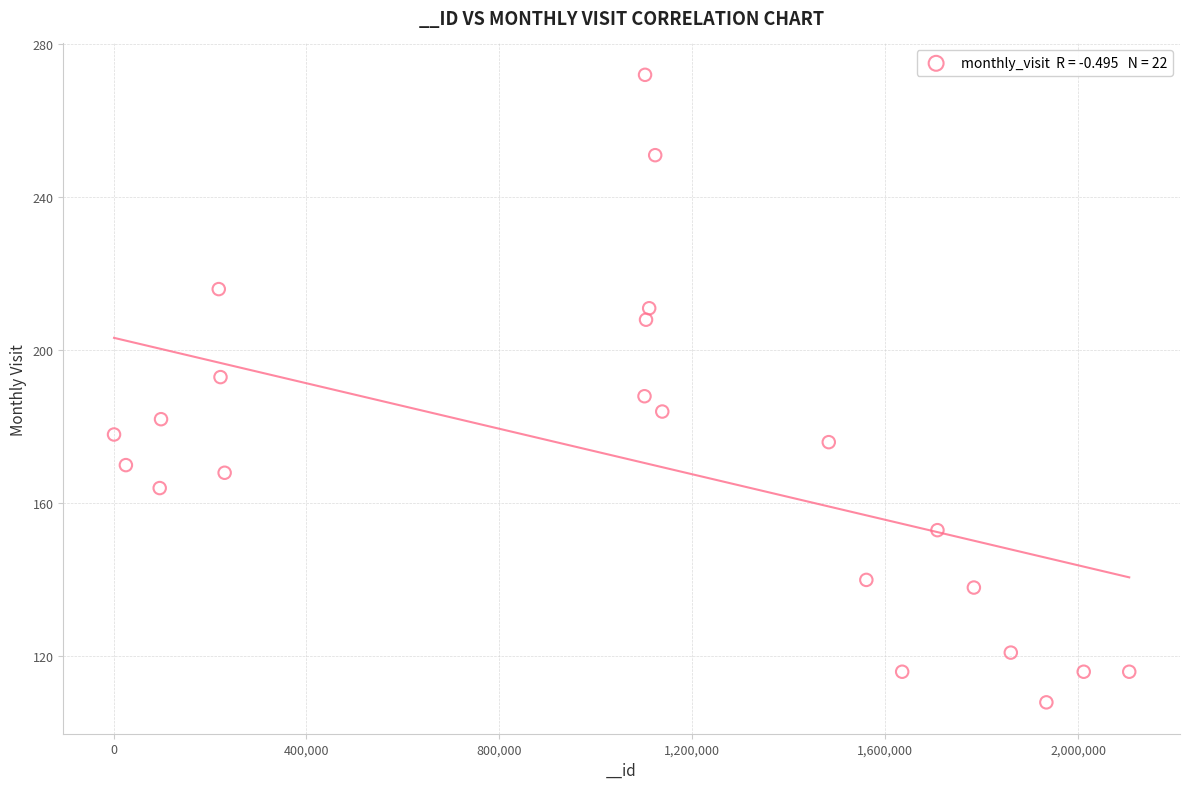

What is the range of X values (max minus min)?

2104651